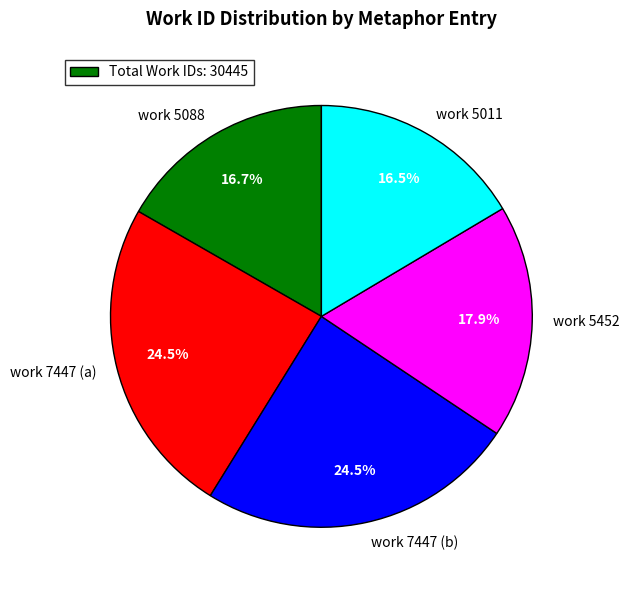

Combined, do work 5088 and work 5452 account for over 50%?

No